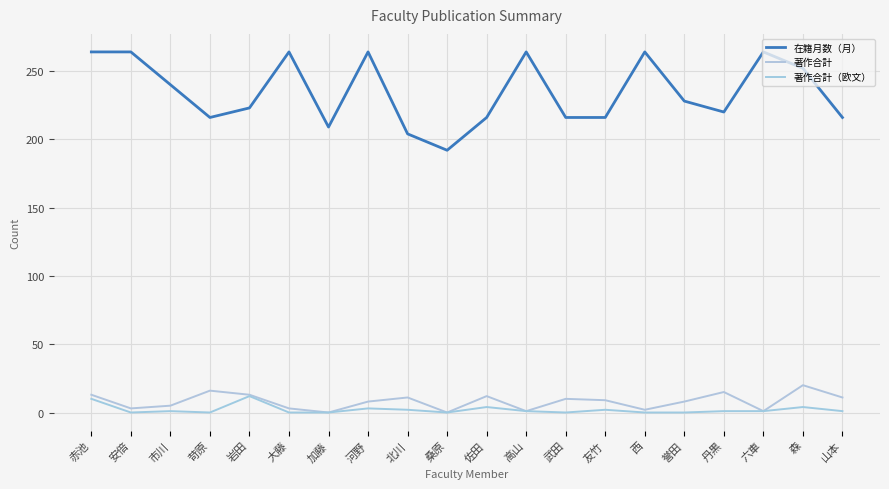

What is the sum of the 著作合計 values at 誉田 and 武田?

18